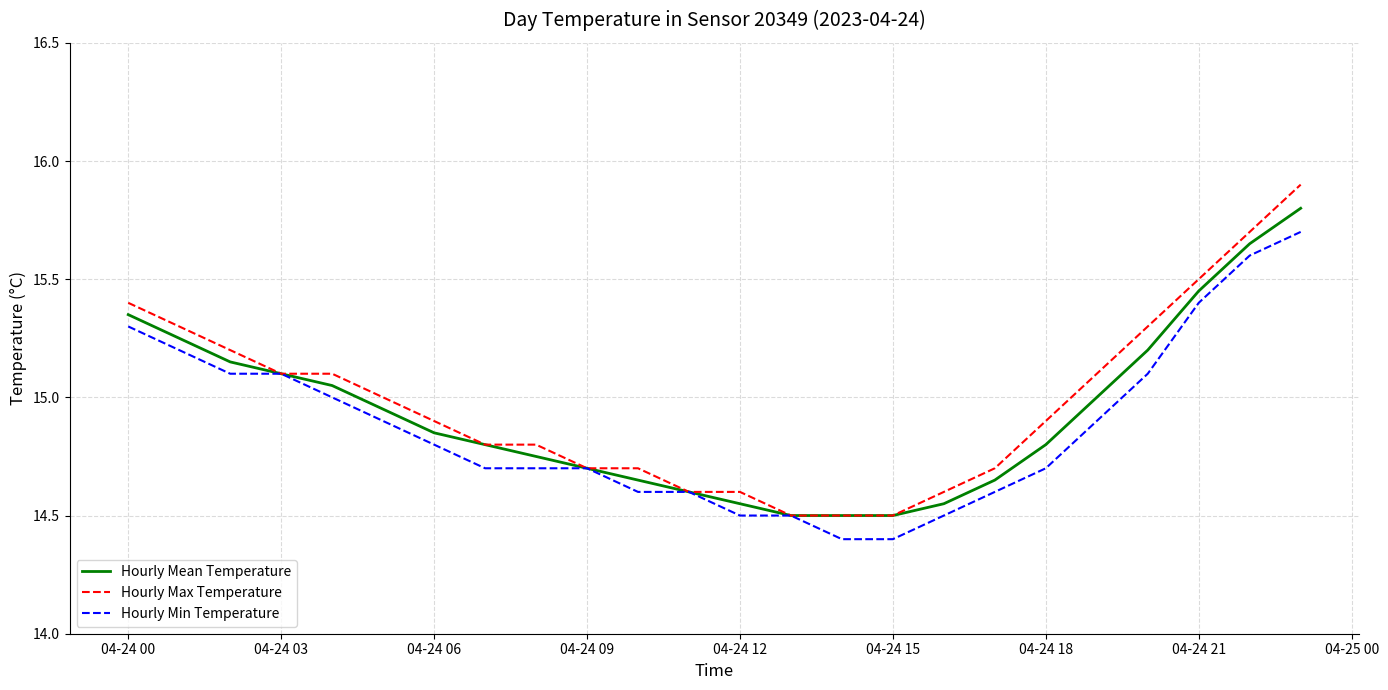

Which series has the largest total across all categories?

Hourly Max Temperature